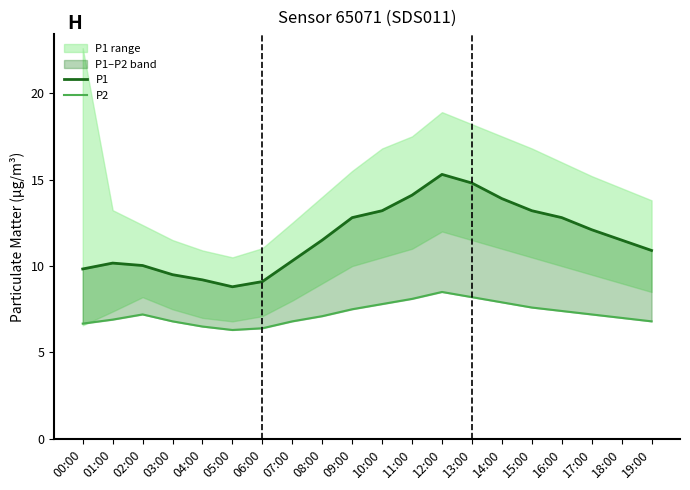

What is the difference between the second highest and minimum values in the P2 series?

1.9